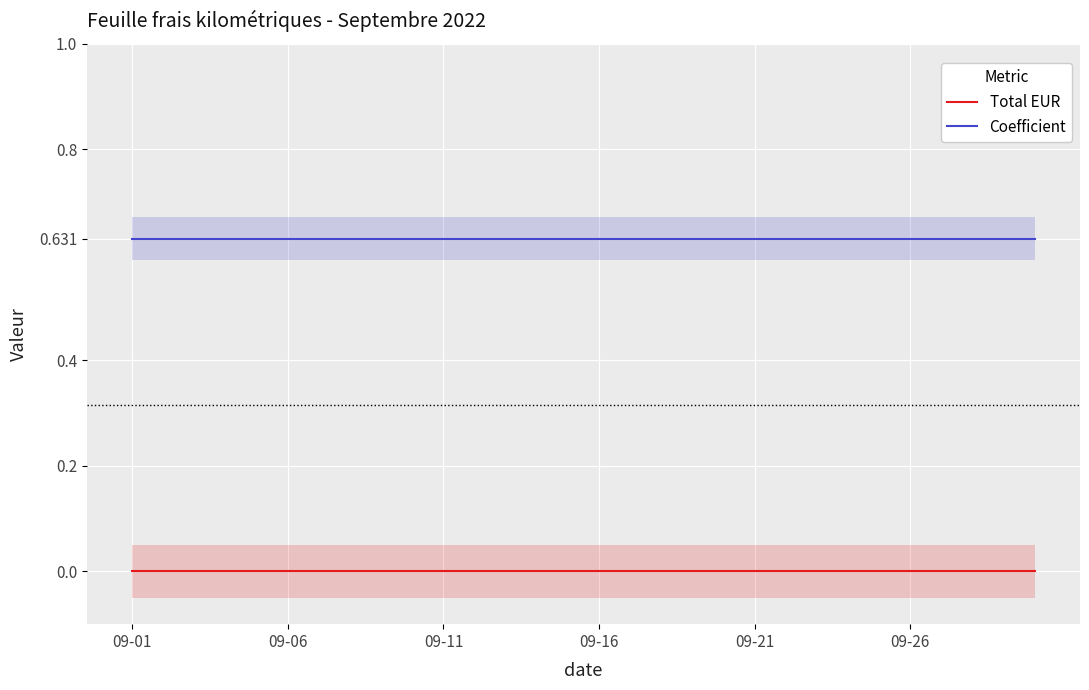

What are all the series names shown in the legend?

Total EUR, Coefficient